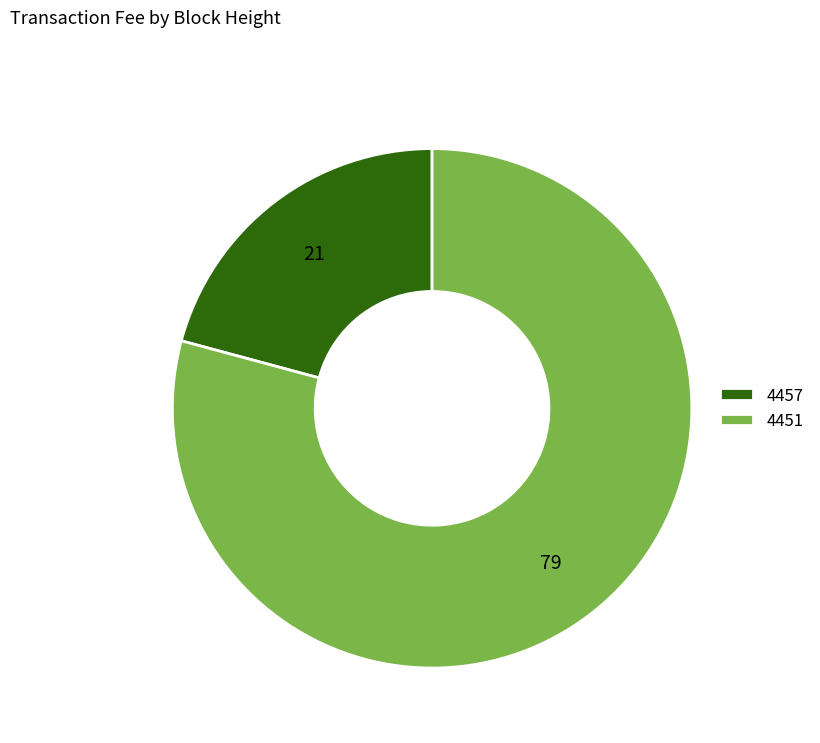

How many segments does this pie chart have?

2